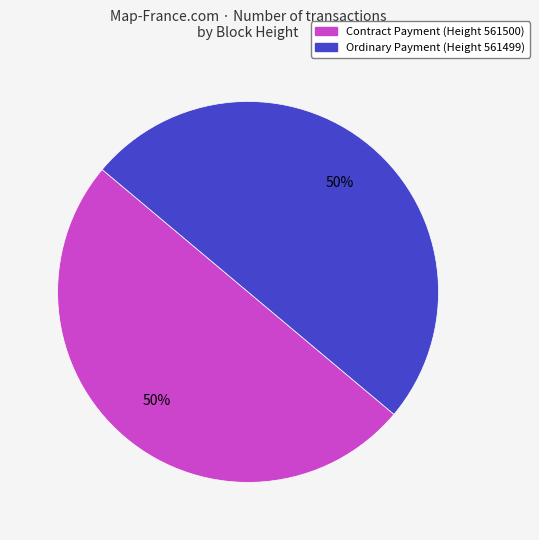

To the nearest percent, what portion does Contract Payment (Height 561500) represent?

50%